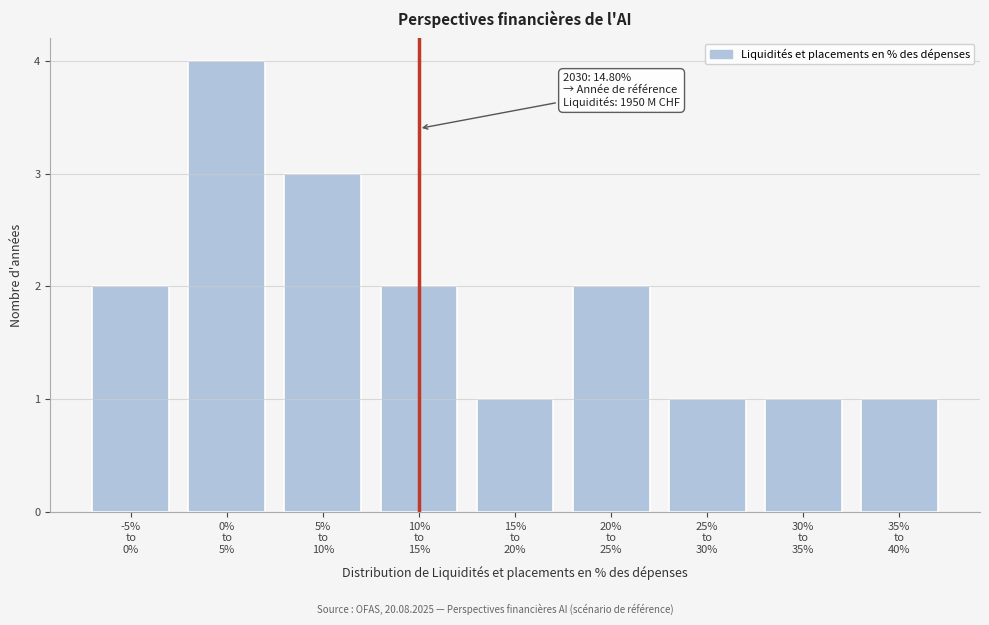

Reading left to right, extract all data points from this chart.

2	4	3	2	1	2	1	1	1